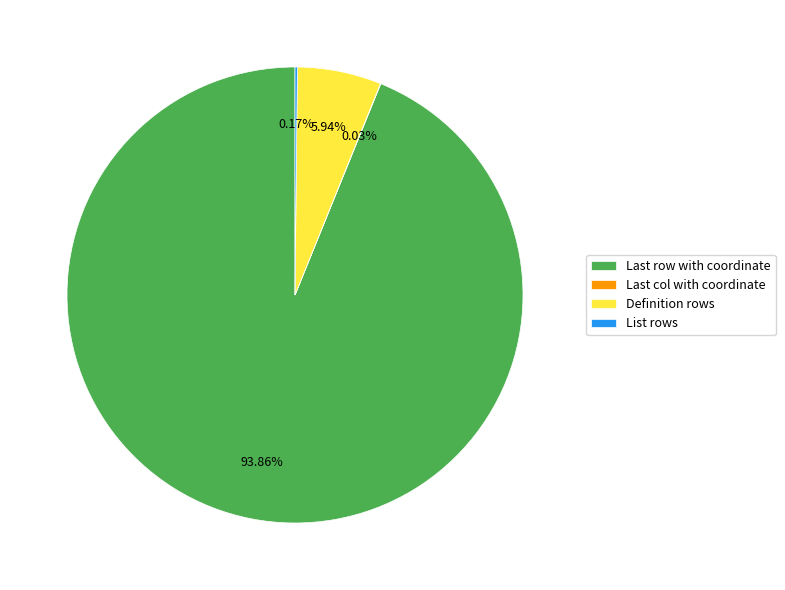

Which slice represents more than half of the pie?

Last row with coordinate